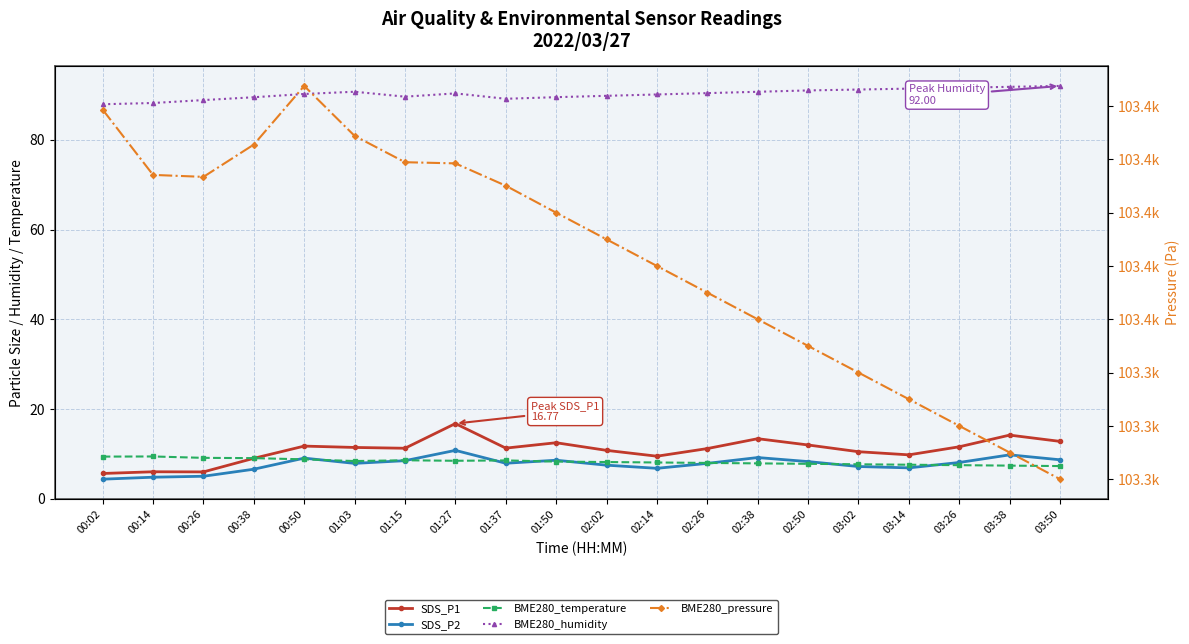

What are all the series names shown in the legend?

SDS_P1, SDS_P2, BME280_temperature, BME280_humidity, BME280_pressure